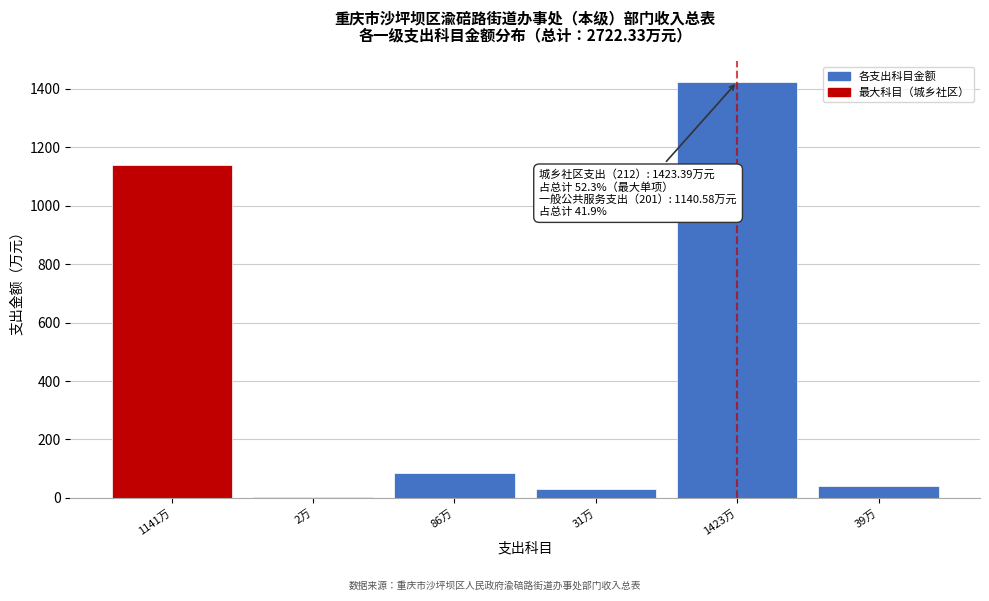

Reading left to right, what are all the values shown in this chart?

1141万=1140.6	2万=2.0	86万=85.6	31万=31.3	1423万=1423.4	39万=39.5